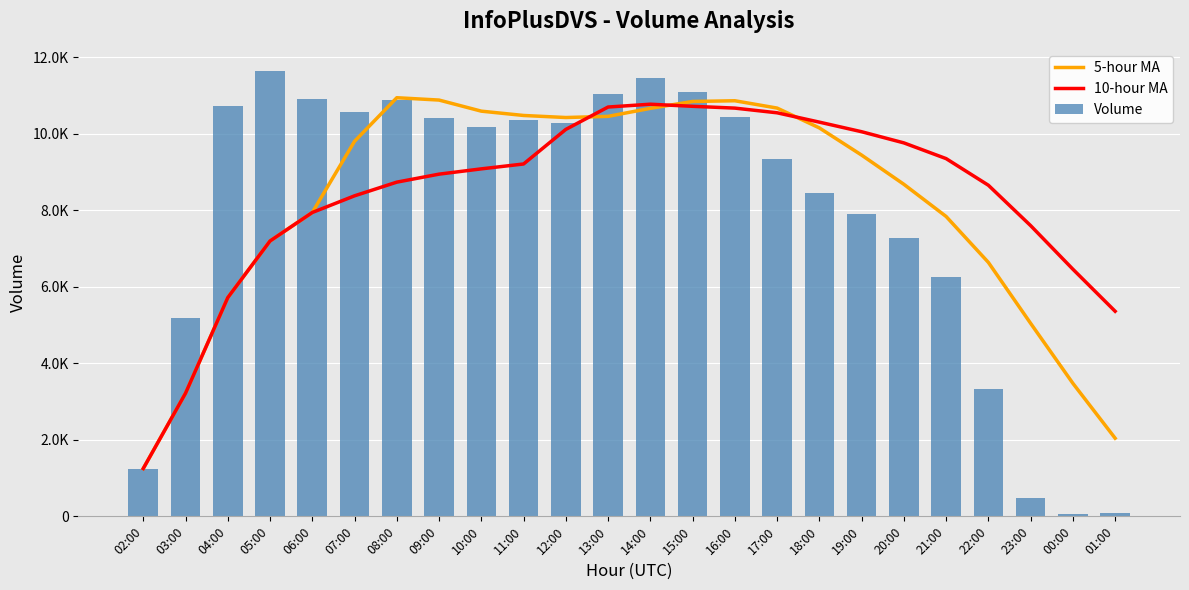

Reading right to left, what are all the values shown in this chart?

5-hour MA: 01:00=2043.0	00:00=3478.8	23:00=5047.6	22:00=6640.8	21:00=7842.0	20:00=8683.6	19:00=9447.2	18:00=10158.2	17:00=10677.0	16:00=10868.4	15:00=10849.6	14:00=10669.6	13:00=10460.6	12:00=10429.8	11:00=10483.6	10:00=10596.4	09:00=10886.4	08:00=10947.8	07:00=9808.4	06:00=7946.0	05:00=7201.0	04:00=5720.0	03:00=3219.5	02:00=1251.0
10-hour MA: 01:00=5363.3	00:00=6463.0	23:00=7602.9	22:00=8658.9	21:00=9355.2	20:00=9766.6	19:00=10058.4	18:00=10309.4	17:00=10553.4	16:00=10676.0	15:00=10723.0	14:00=10778.0	13:00=10704.2	12:00=10119.1	11:00=9214.8	10:00=9087.3	09:00=8949.0	08:00=8739.7	07:00=8382.2	06:00=7946.0	05:00=7201.0	04:00=5720.0	03:00=3219.5	02:00=1251.0
Volume: 01:00=97.0	00:00=60.0	23:00=479.0	22:00=3331.0	21:00=6248.0	20:00=7276.0	19:00=7904.0	18:00=8445.0	17:00=9337.0	16:00=10456.0	15:00=11094.0	14:00=11459.0	13:00=11039.0	12:00=10294.0	11:00=10362.0	10:00=10194.0	09:00=10414.0	08:00=10885.0	07:00=10563.0	06:00=10926.0	05:00=11644.0	04:00=10721.0	03:00=5188.0	02:00=1251.0